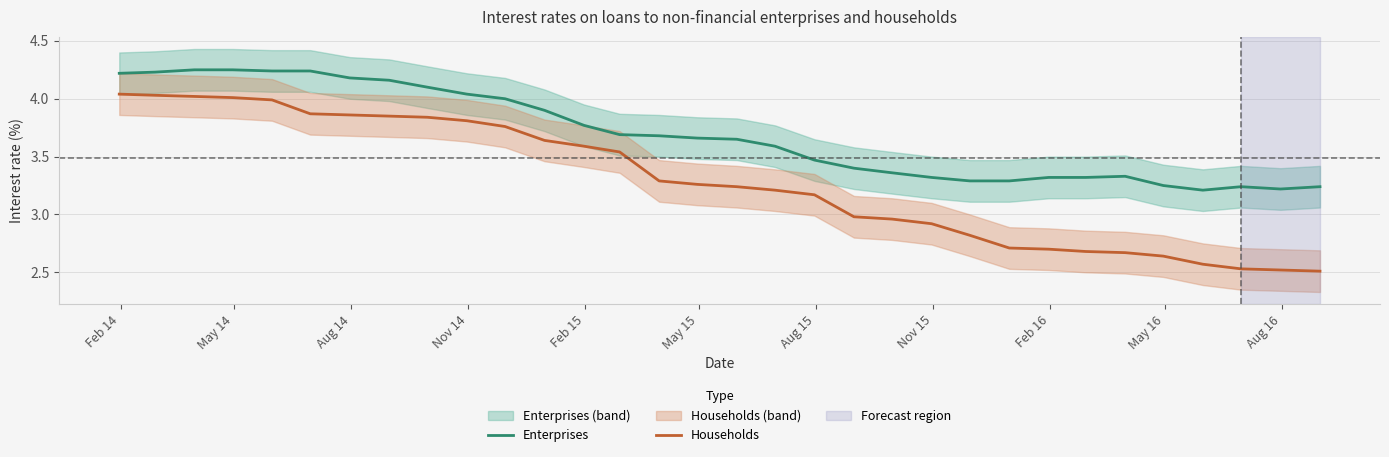

What is the minimum value shown in the chart?

2.5